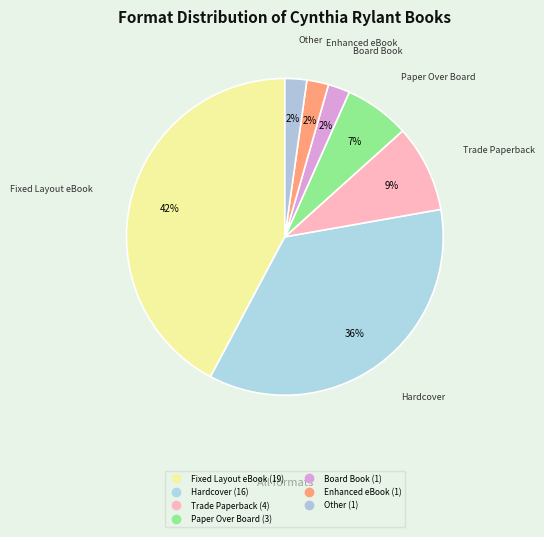

What is the change in value from Paper Over Board to Other?

-2